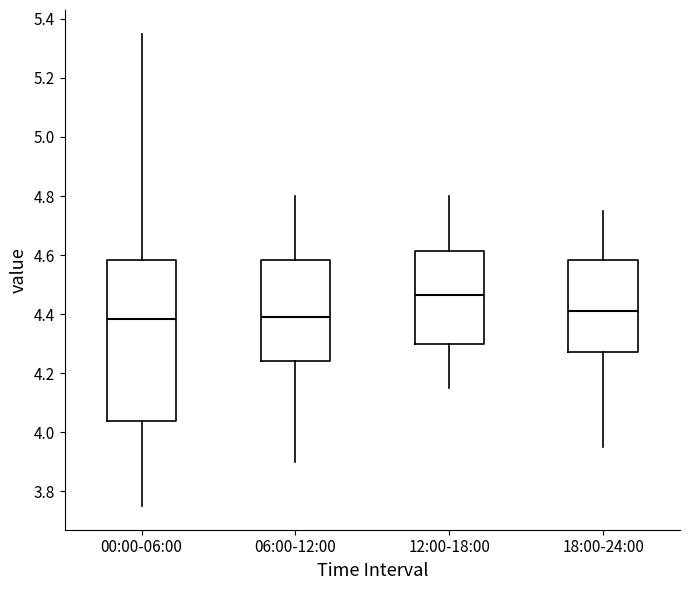

Reading left to right, transcribe this box plot: for each box, give where its median line is, the range the box spans, and where its two whiskers end, as read against the y-axis. The values are not printed on the chart, so give them approximately, as read against the axis.

00:00-06:00: median 4.38, box 4.04 to 4.58, whiskers 3.76 to 5.36
06:00-12:00: median 4.40, box 4.24 to 4.58, whiskers 3.90 to 4.80
12:00-18:00: median 4.46, box 4.30 to 4.62, whiskers 4.16 to 4.80
18:00-24:00: median 4.42, box 4.28 to 4.58, whiskers 3.96 to 4.76